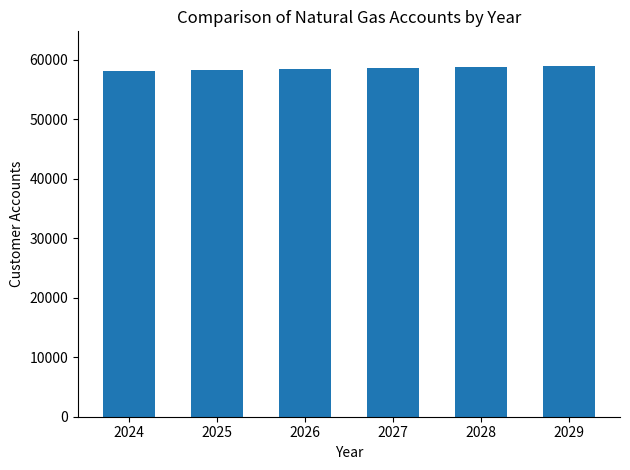

What is the value of the 1st bar from the left?

58134